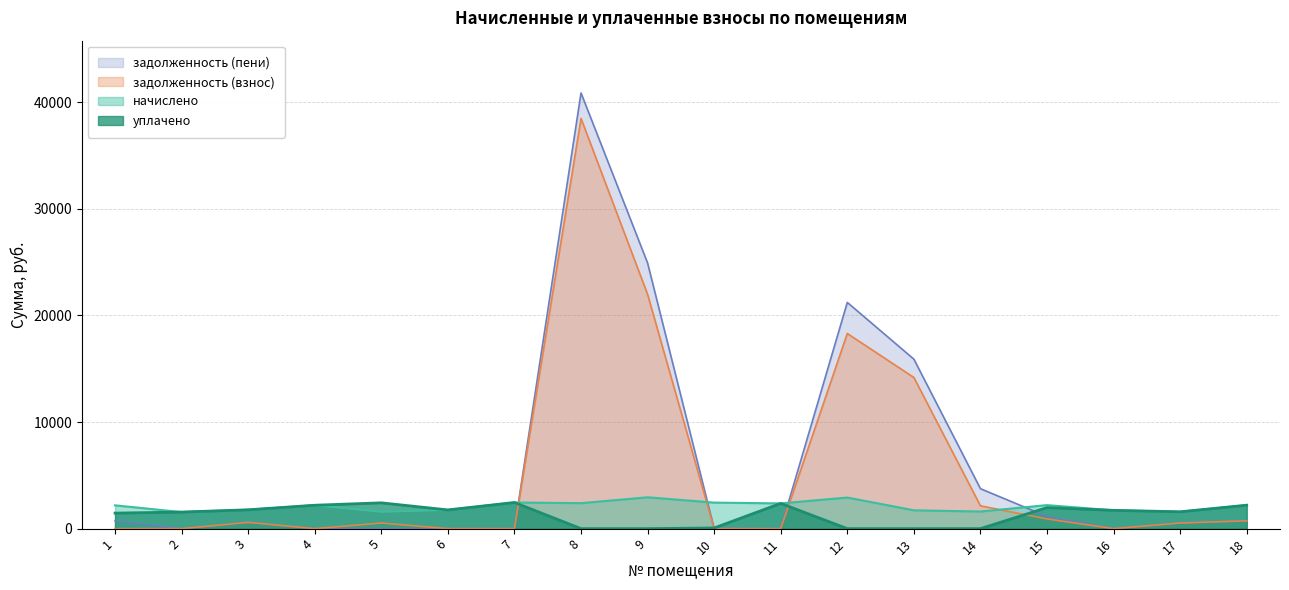

True or false: задолженность (взнос) has more than 2 interior local peaks.

True